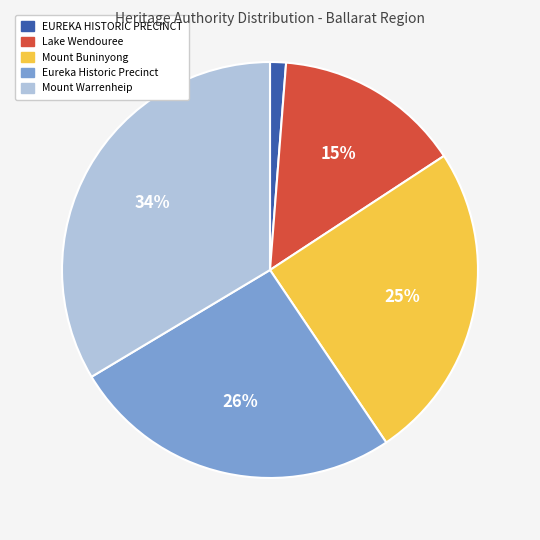

To the nearest percent, what percentage of the pie is Mount Buninyong?

25%